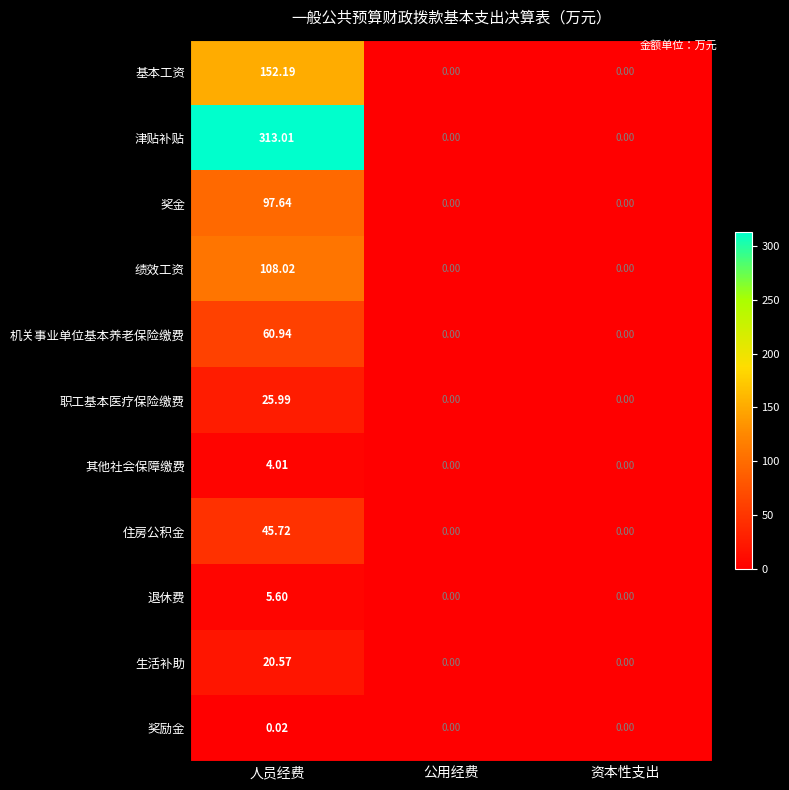

Which series has the widest spread of values?

津贴补贴